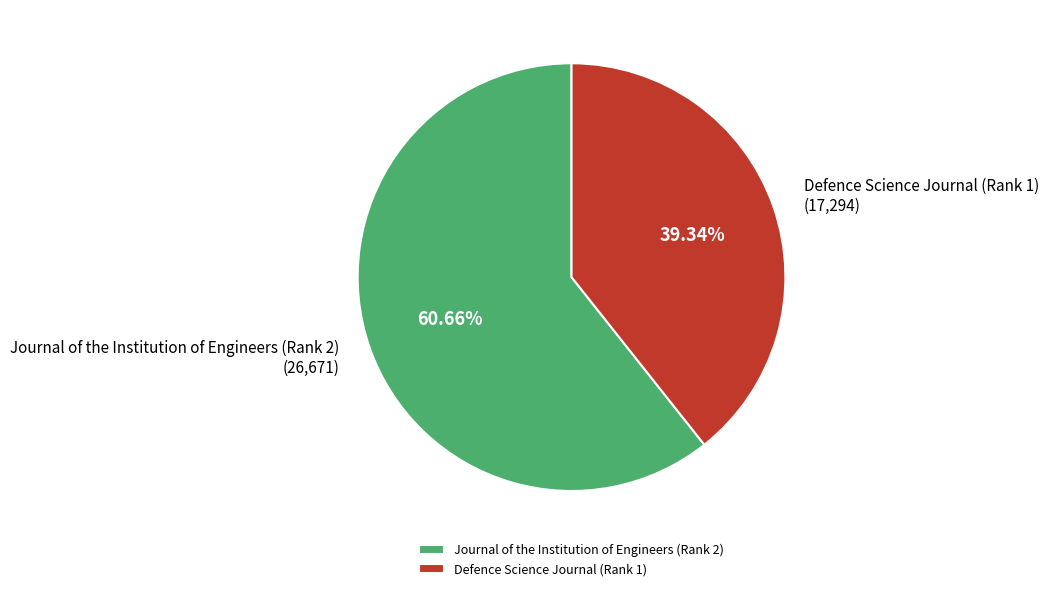

Which category has the smallest portion of the pie?

Defence Science Journal (Rank 1)